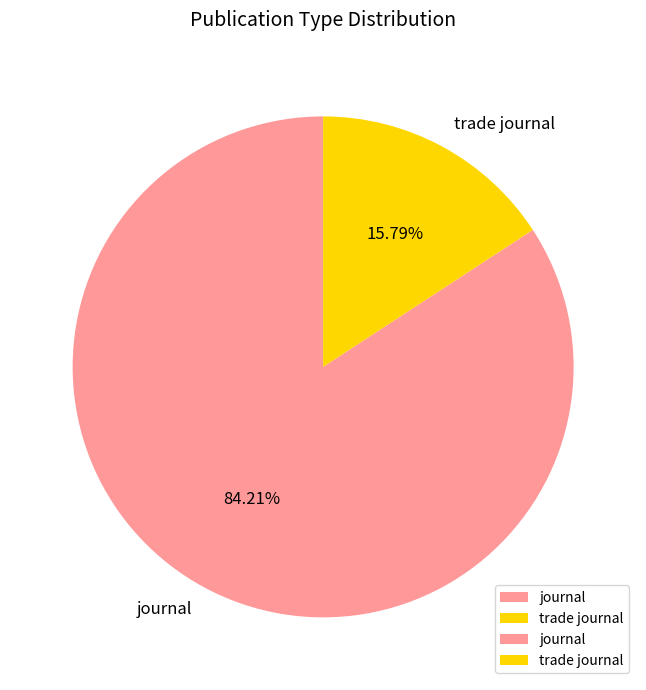

Approximately how many times larger is the value at journal compared to trade journal?

5.3